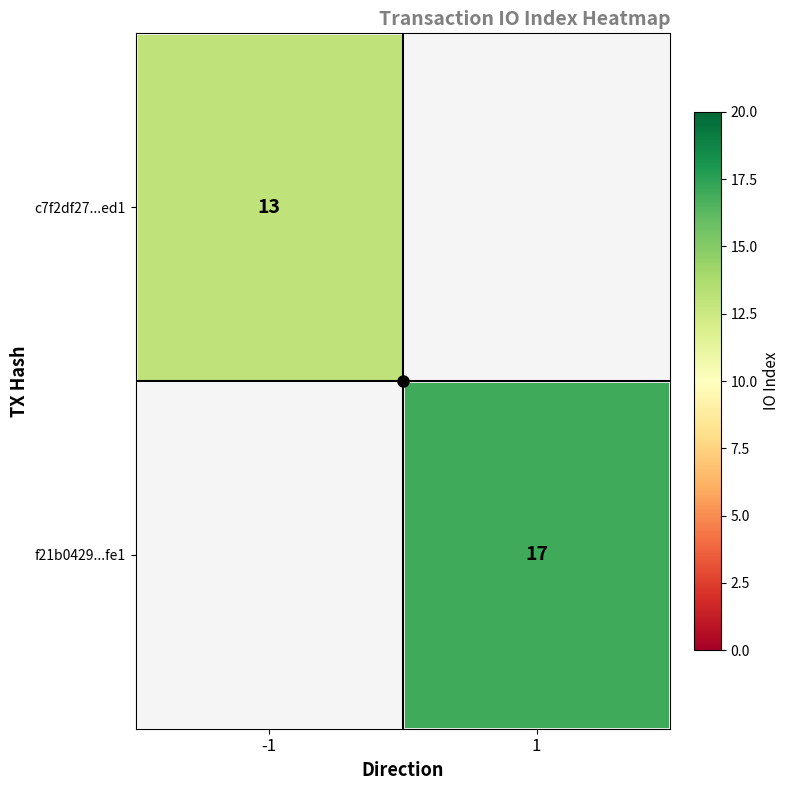

At how many categories does at least one series exceed 14?

1